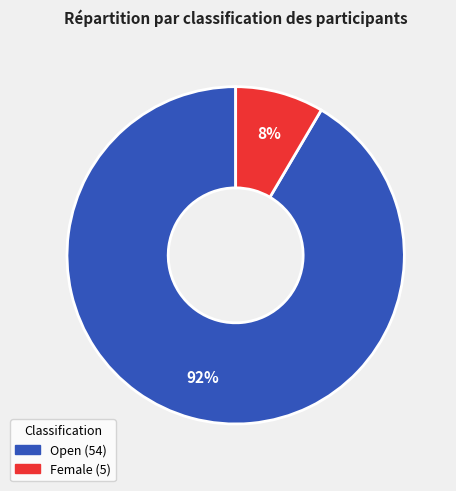

What is the majority slice?

Open